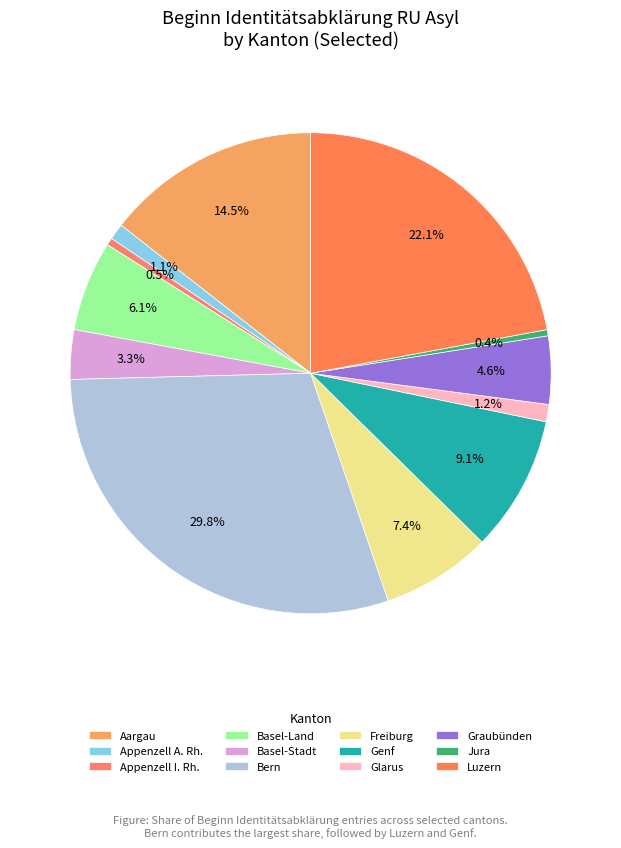

Which slice is the smallest?

Jura